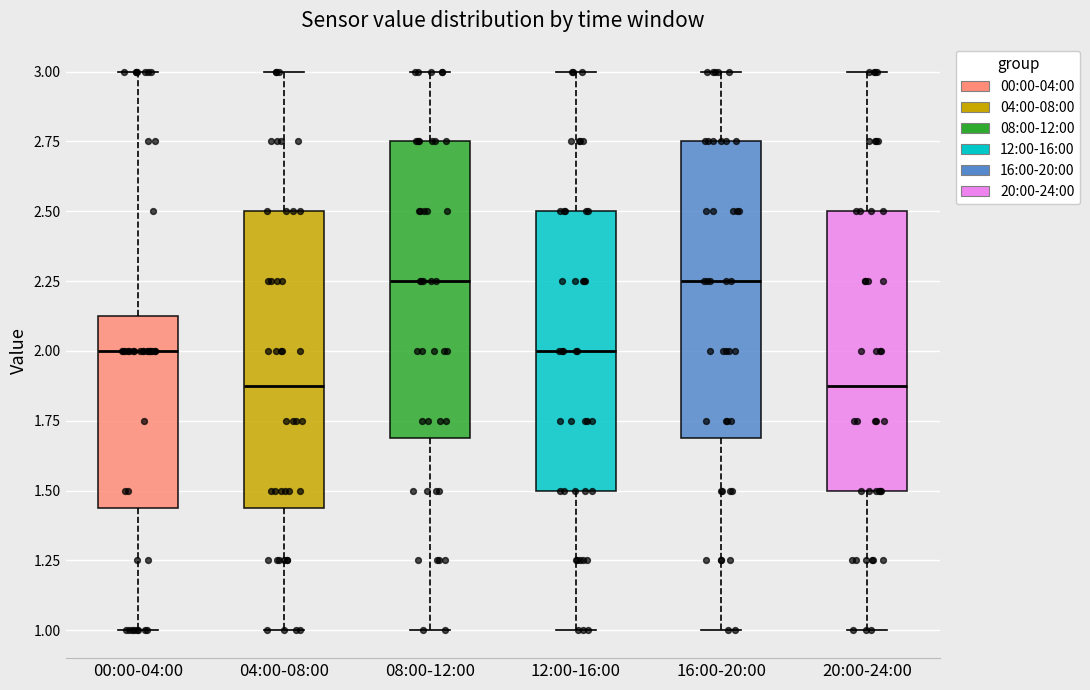

Reading left to right, transcribe this box plot: for each box, give where its median line is, the range the box spans, and where its two whiskers end, as read against the y-axis. The values are not printed on the chart, so give them approximately, as read against the axis.

00:00-04:00: median 2.00, box 1.45 to 2.15, whiskers 1.00 to 3.00
04:00-08:00: median 1.90, box 1.45 to 2.50, whiskers 1.00 to 3.00
08:00-12:00: median 2.25, box 1.70 to 2.75, whiskers 1.00 to 3.00
12:00-16:00: median 2.00, box 1.50 to 2.50, whiskers 1.00 to 3.00
16:00-20:00: median 2.25, box 1.70 to 2.75, whiskers 1.00 to 3.00
20:00-24:00: median 1.90, box 1.50 to 2.50, whiskers 1.00 to 3.00